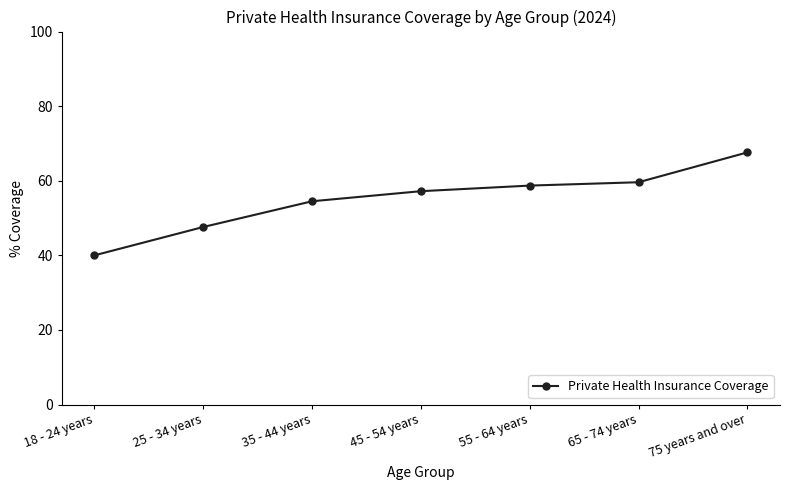

What is the value of the 1st point from the left?

40.0